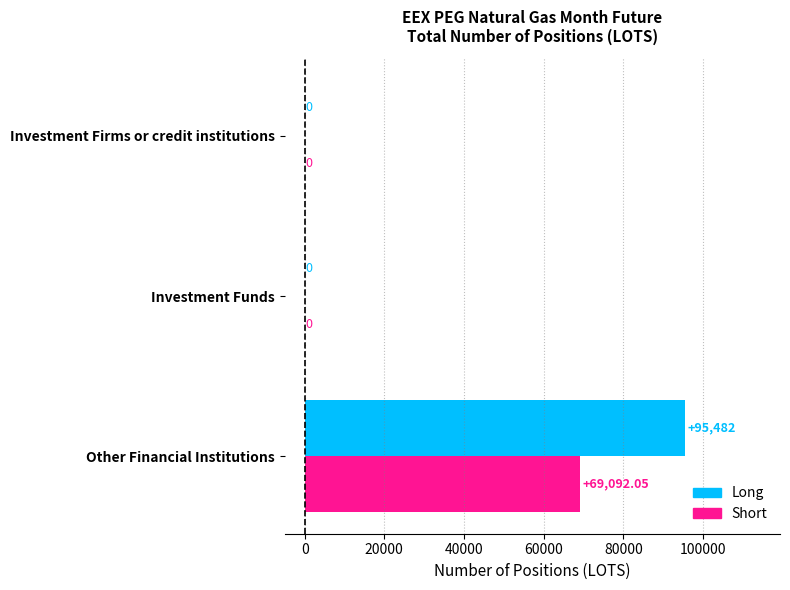

Is the value of Short at Other Financial Institutions greater than the value of Long at Investment Firms or credit institutions?

Yes